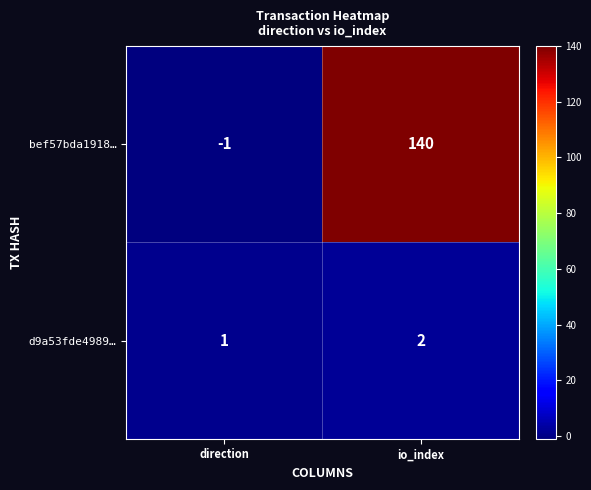

What is the approximate value of bef57bda1918… at io_index, to the nearest 50?

150